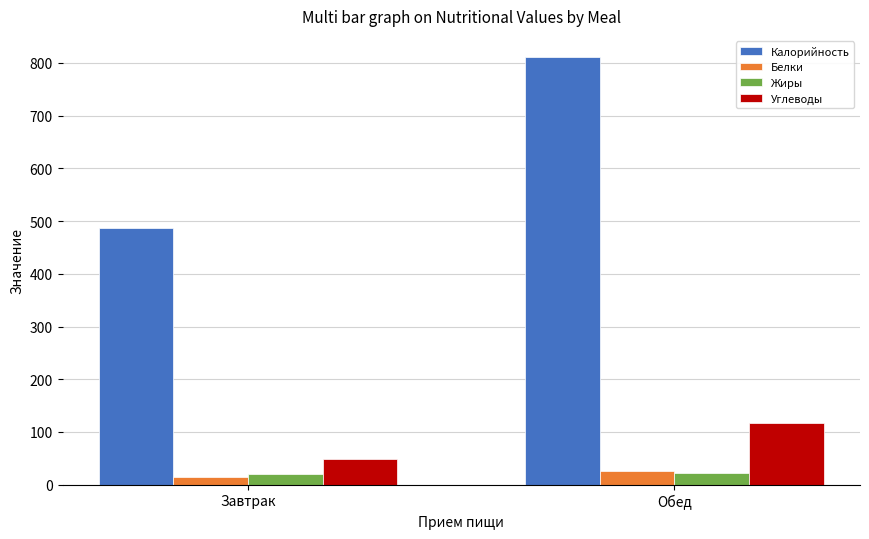

What position from the right is Завтрак?

2